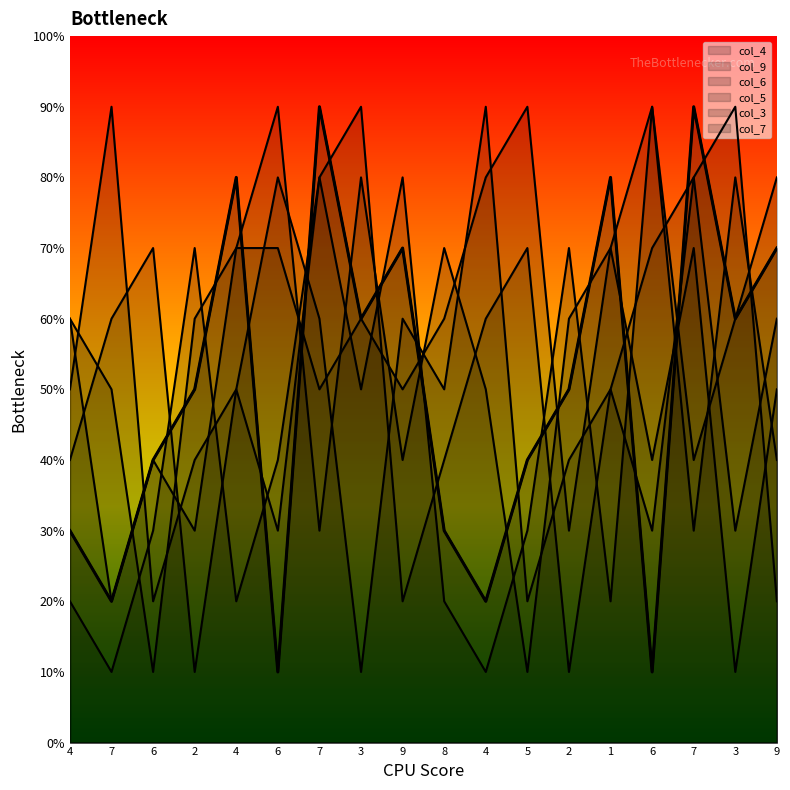

What is the sum of all col_4 values?

900